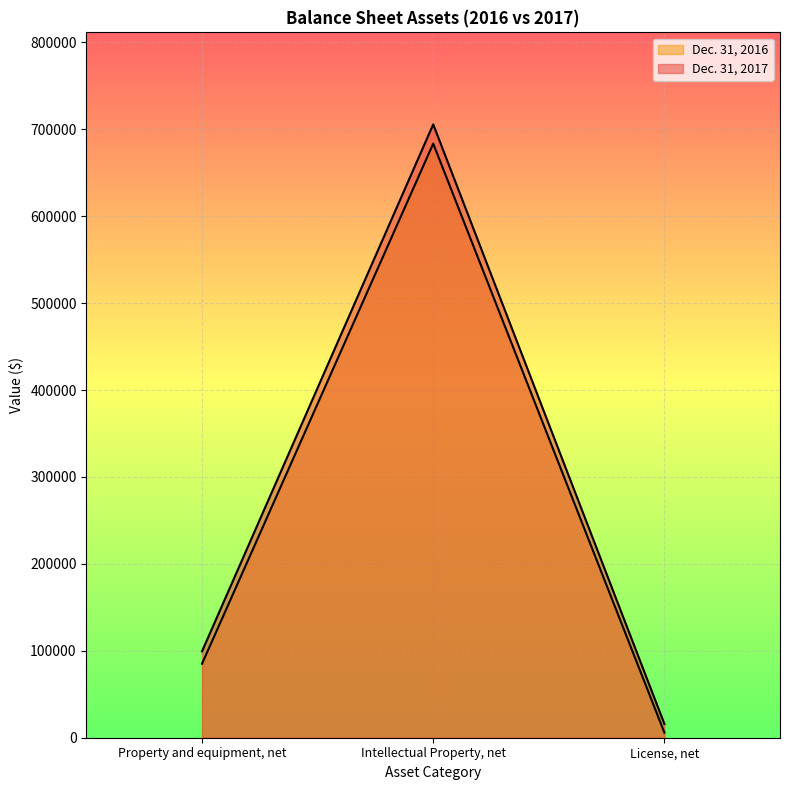

How many data points does each series have?

3